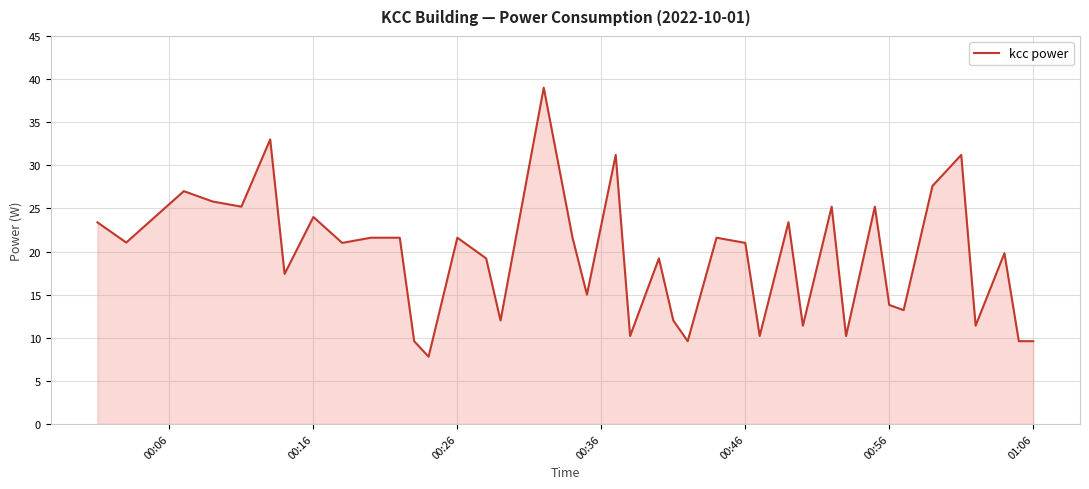

What is the smallest value displayed?

7.8